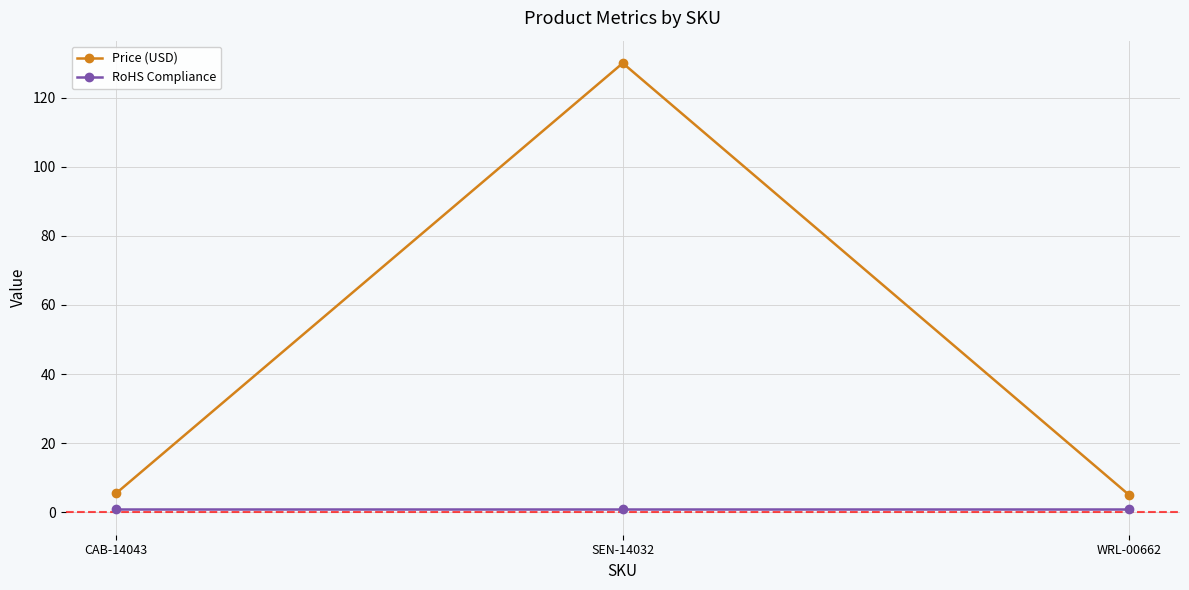

List the series in order of their peak value, lowest first.

RoHS Compliance, Price (USD)